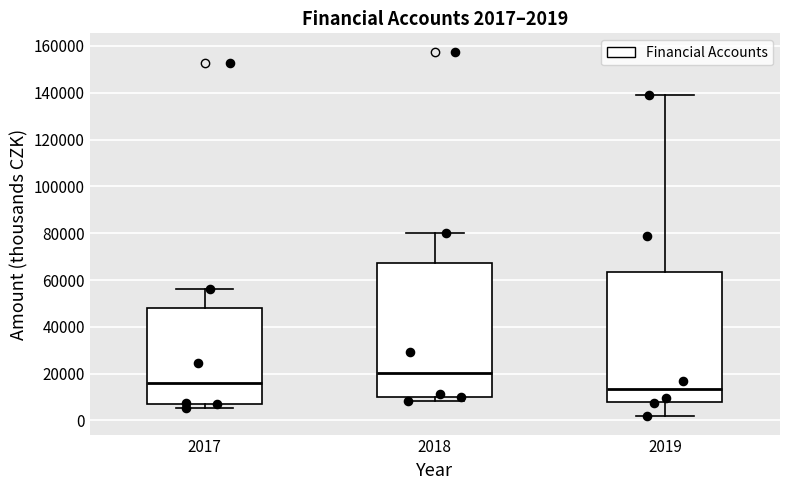

Which box has the highest median line?

2018